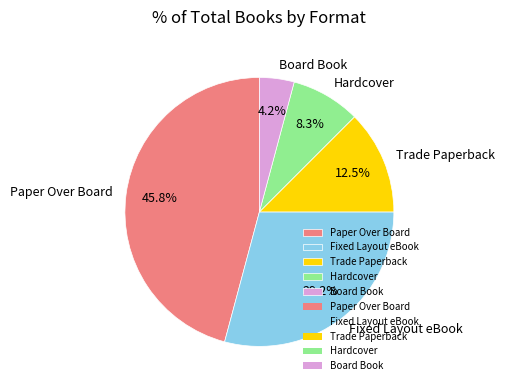

To the nearest percent, what percentage of the pie is Paper Over Board?

46%